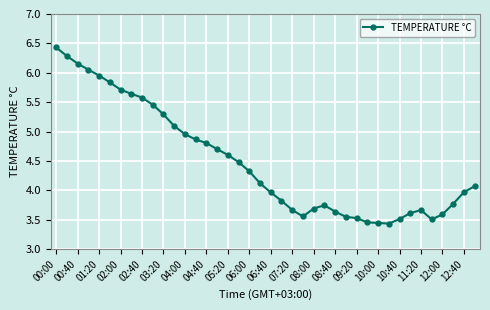

What is the greatest value displayed?

6.4